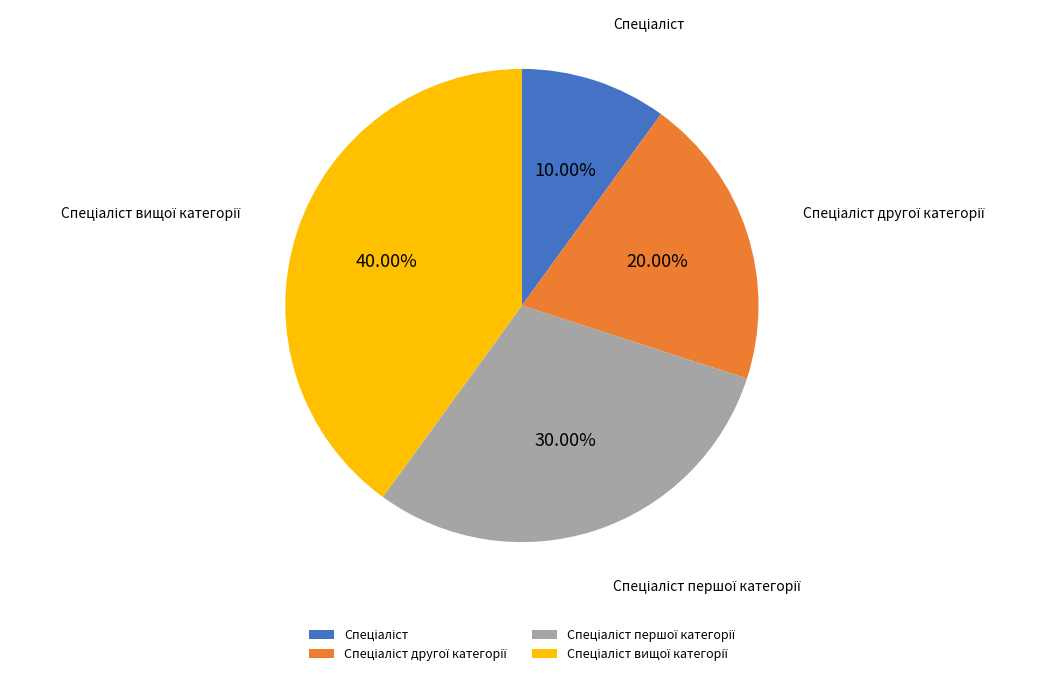

Is there a majority slice in this chart?

No